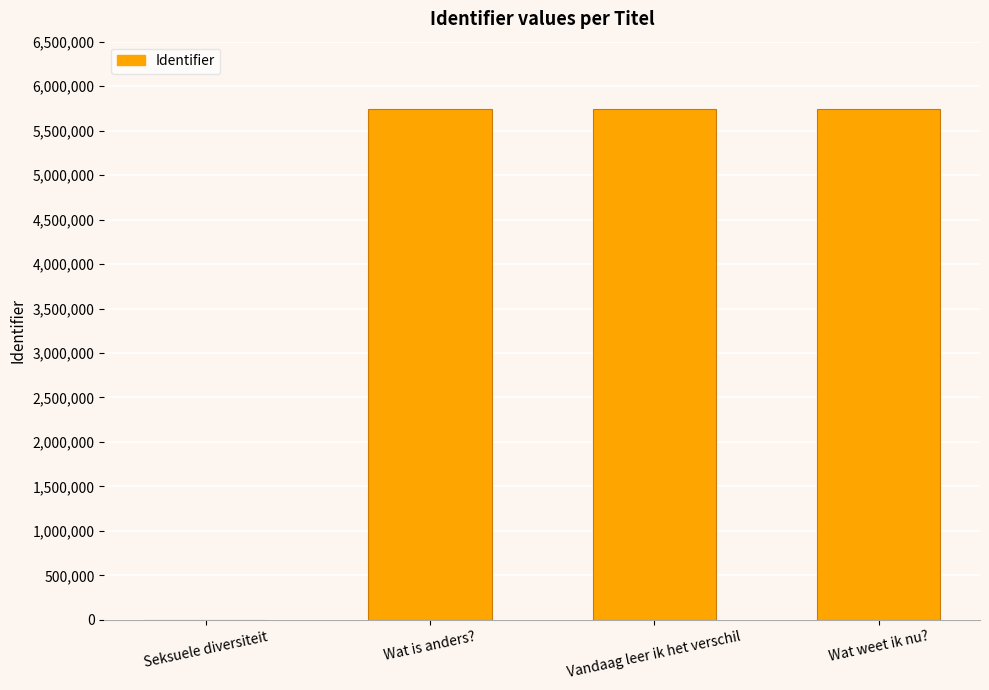

What is the change in value from Seksuele diversiteit to Vandaag leer ik het verschil?

+5743226